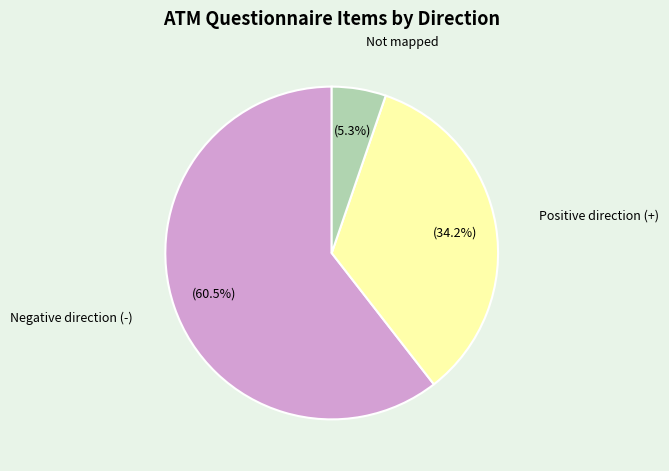

Is there any slice that represents more than half of the pie?

Yes